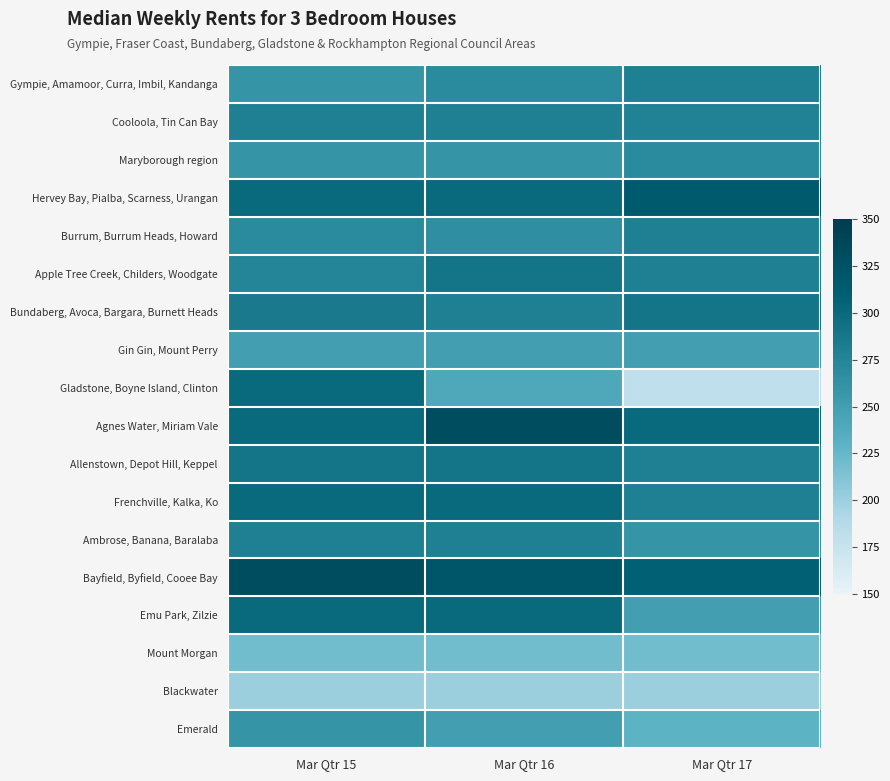

Which series has the largest range (max minus min)?

Gladstone, Boyne Island, Clinton